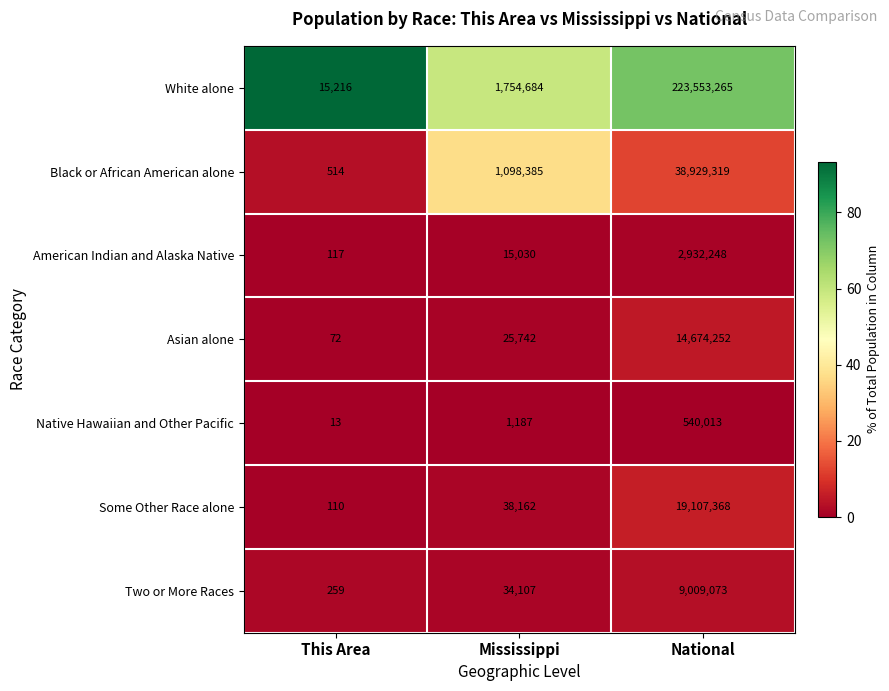

Which category has the highest value across all series?

National